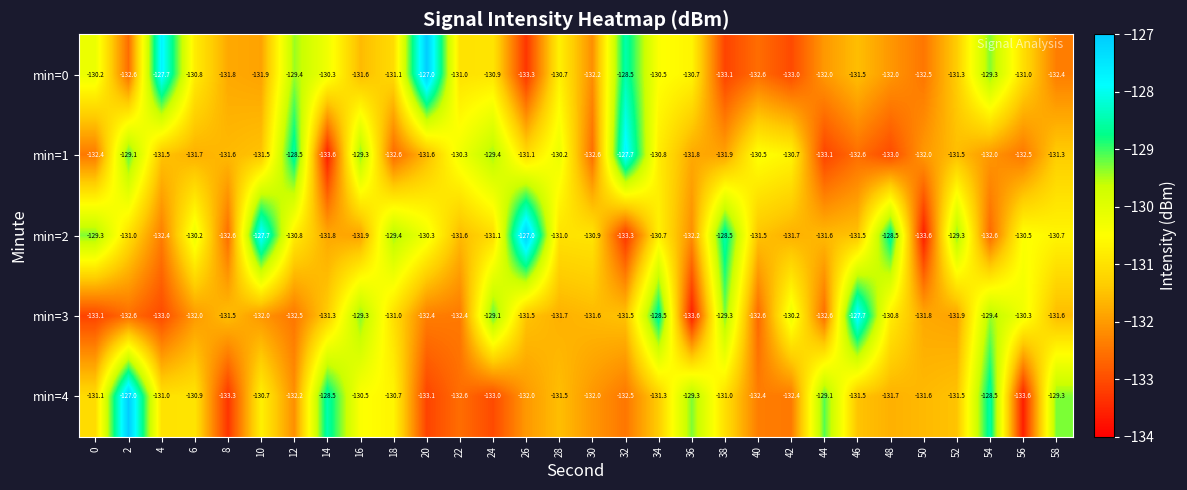

True or false: min=0 has a value of -198.1 at 22.

False